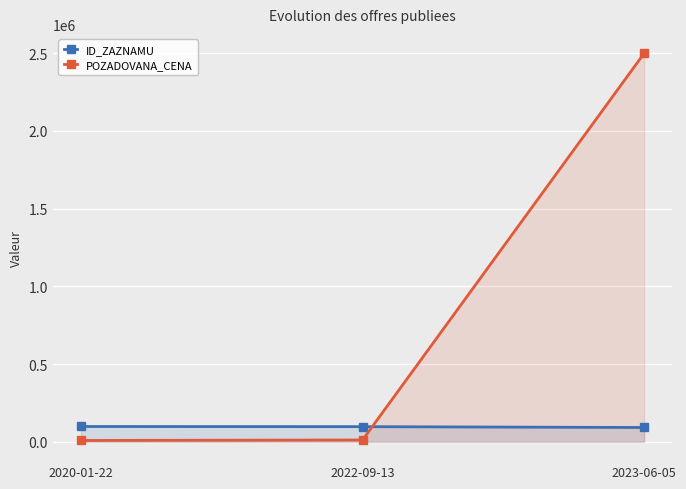

Is the value of POZADOVANA_CENA at 2023-06-05 greater than the value of ID_ZAZNAMU at 2023-06-05?

Yes